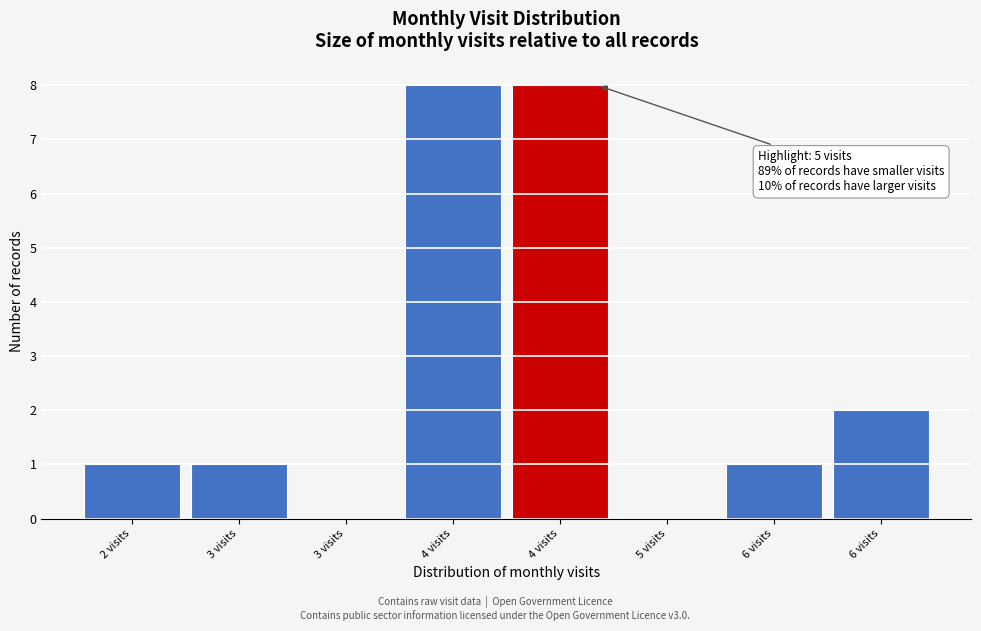

Count the number of categories in the chart.

8